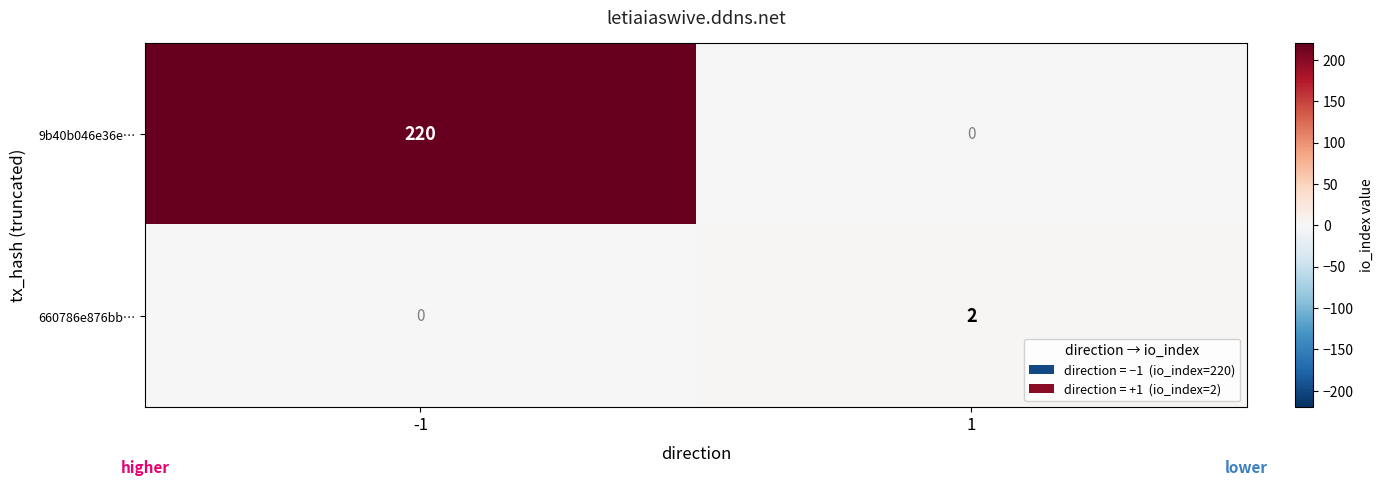

What is the difference between the maximum and minimum values in the 9b40b046e36e… series?

220